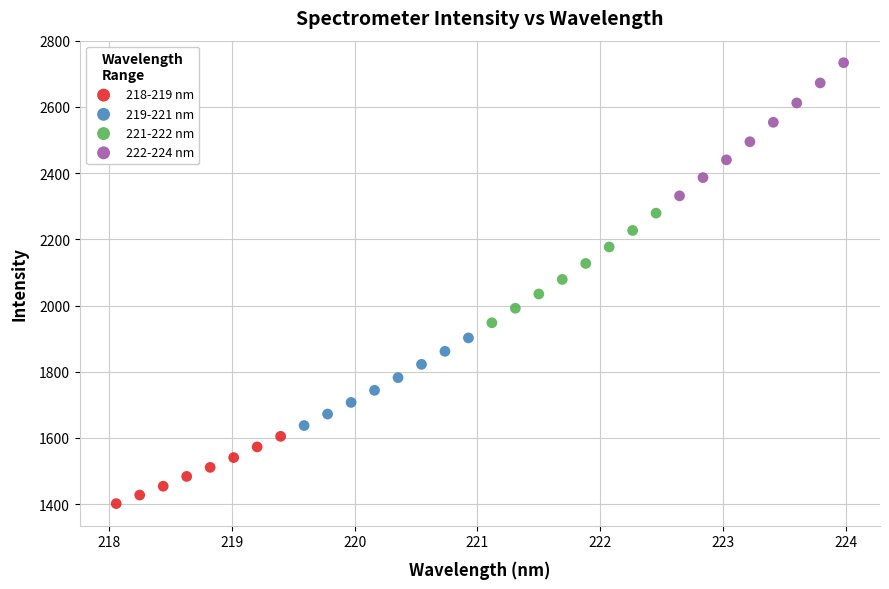

Which series reaches the maximum Y coordinate?

222-224 nm